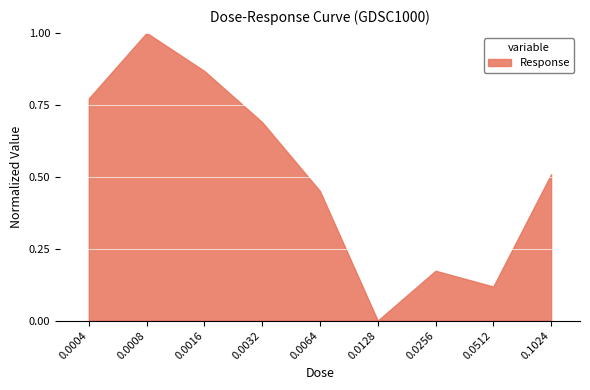

Rank the categories by value from highest to lowest.

0.0008, 0.0016, 0.0004, 0.0032, 0.1024, 0.0064, 0.0256, 0.0512, 0.0128